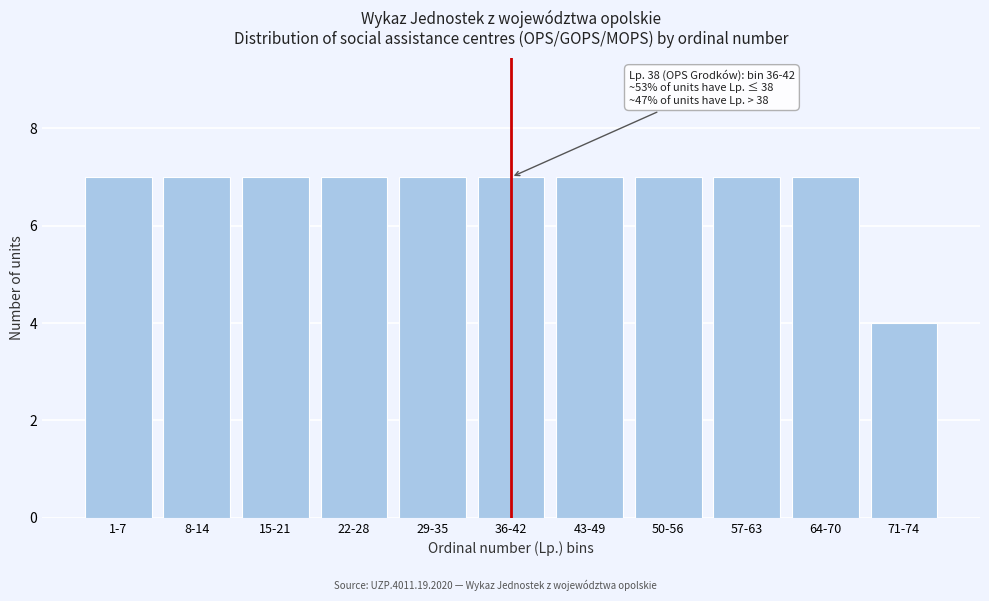

Reading left to right, list all the values displayed in this chart.

7	7	7	7	7	7	7	7	7	7	4